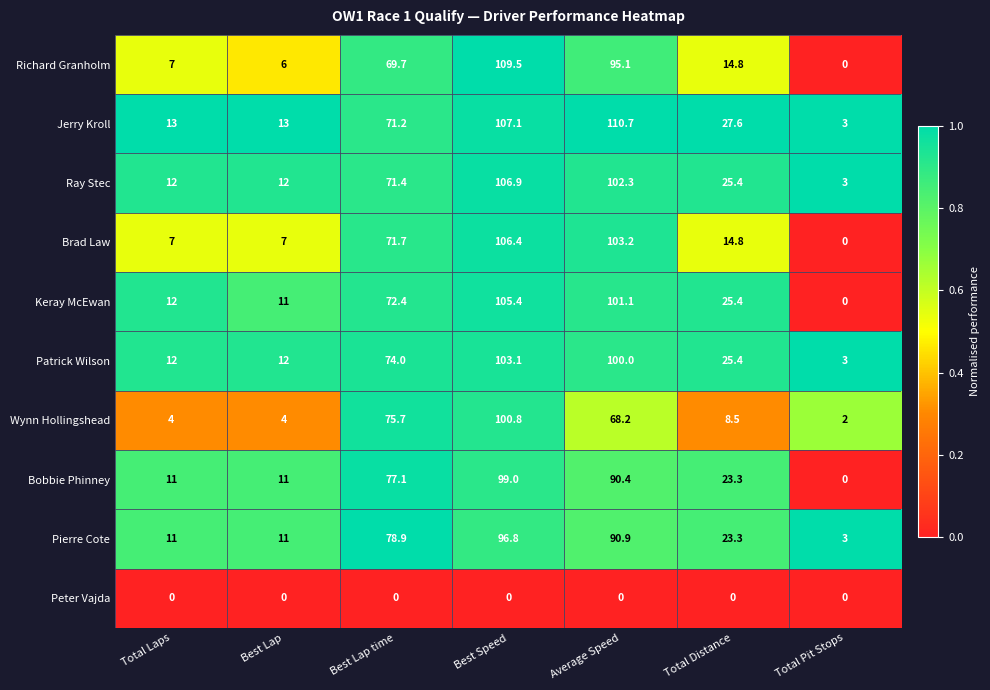

Between Best Speed and Average Speed, which series saw the biggest shift?

Wynn Hollingshead